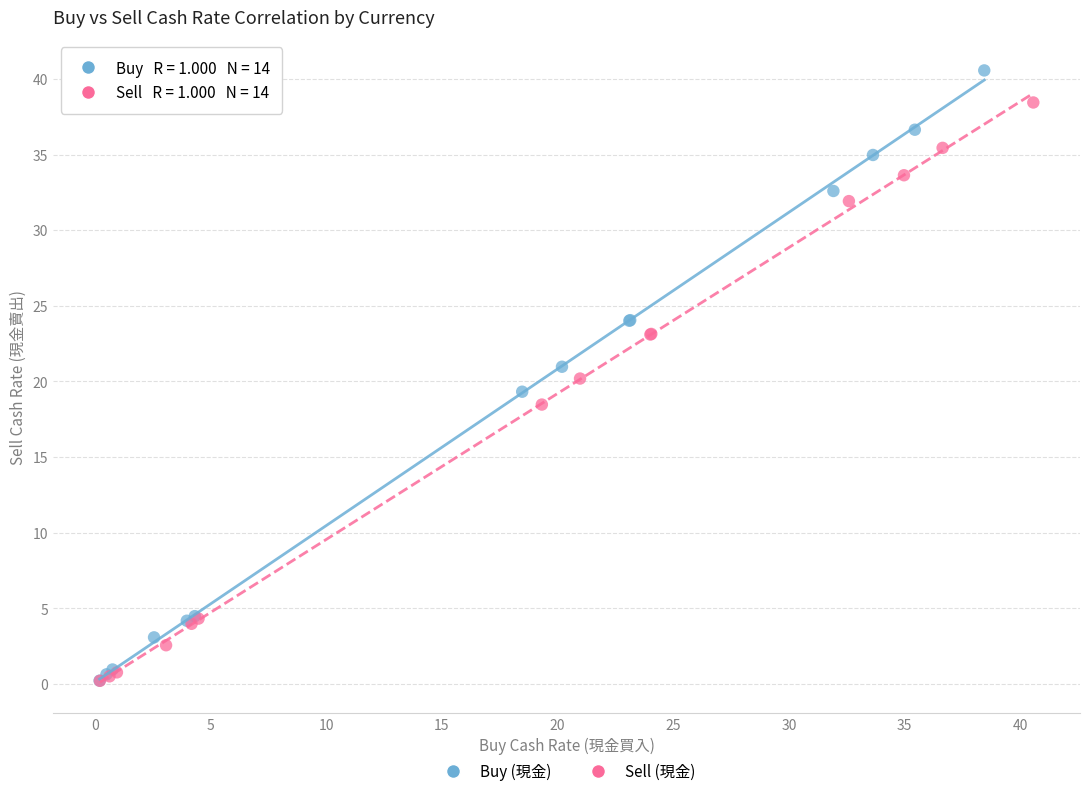

Which series contains the highest Y value?

Buy (現金)